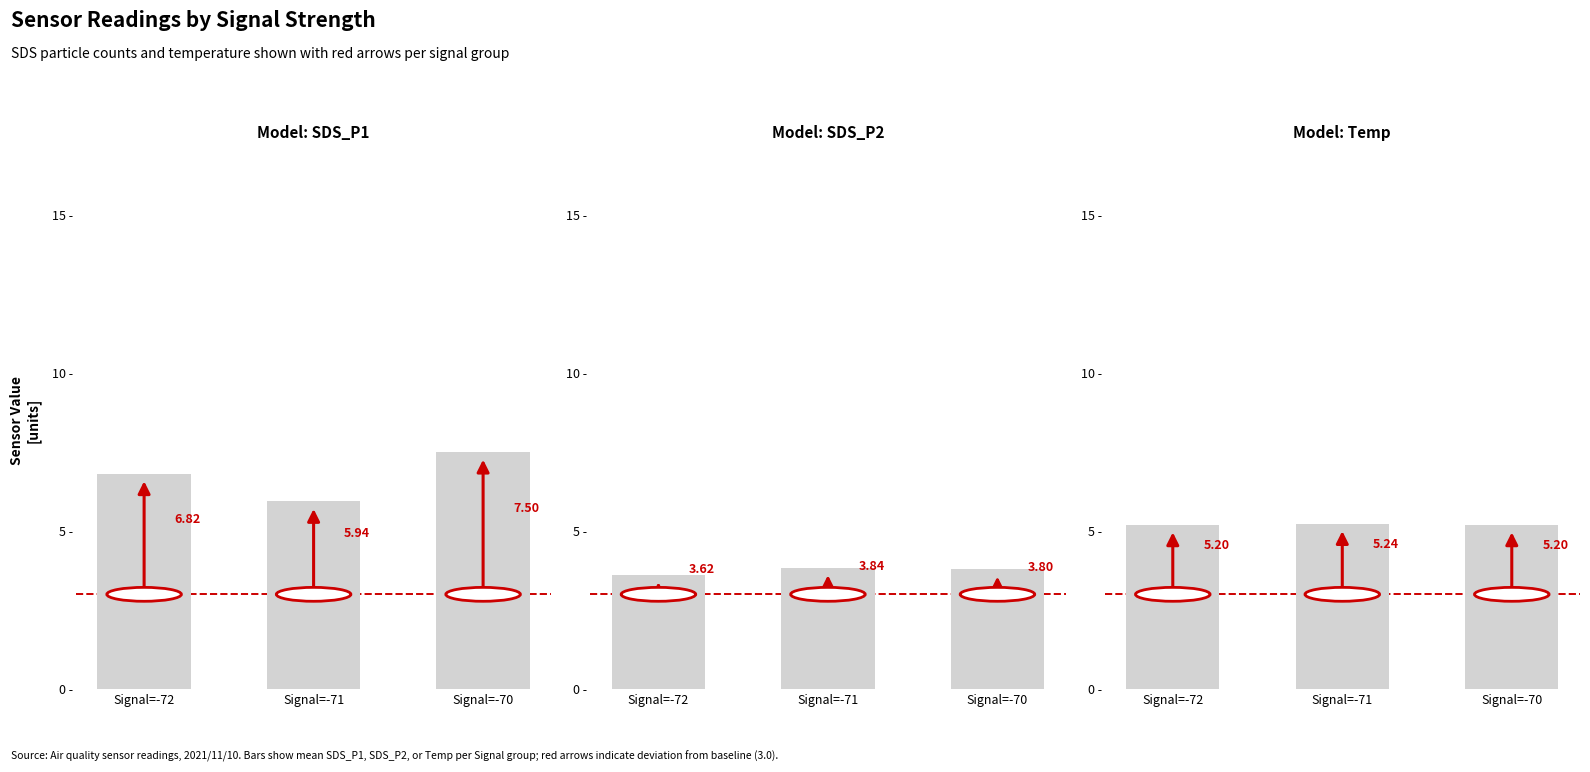

Between Signal=-71 and Signal=-70, which series saw the biggest shift?

Model: SDS_P1